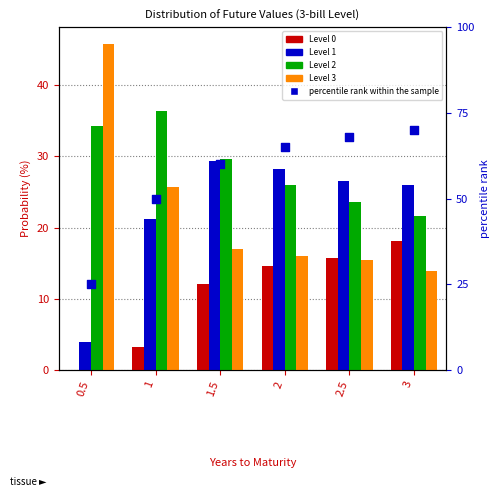

What are all the series names shown in the legend?

Level 0, Level 1, Level 2, Level 3, percentile rank within the sample